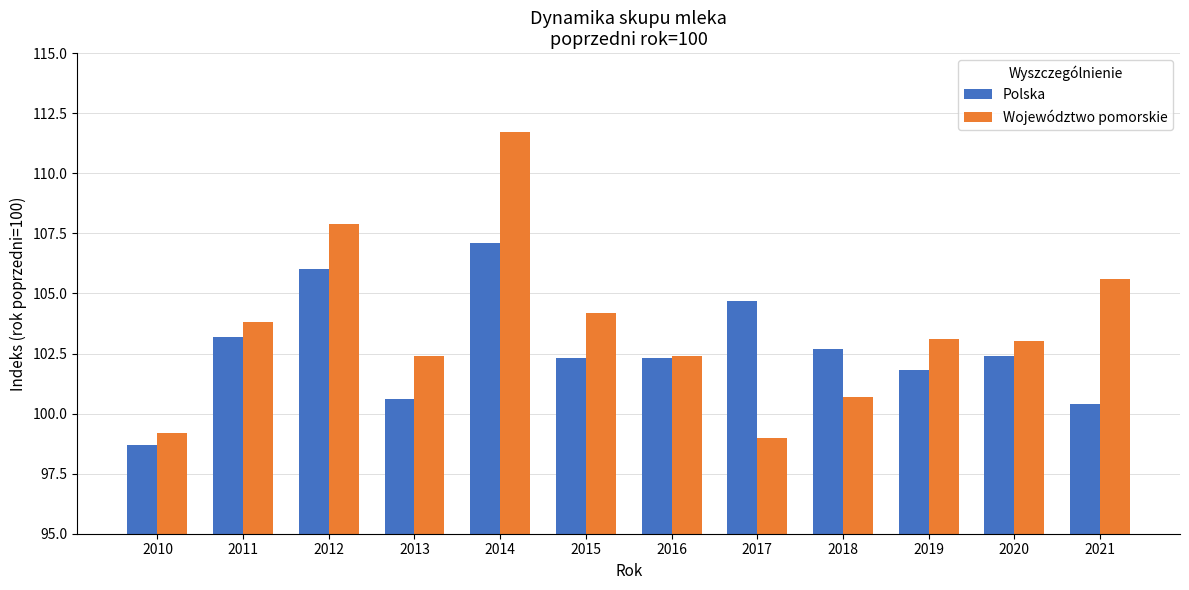

Which series changed the most between 2013 and 2016?

Polska